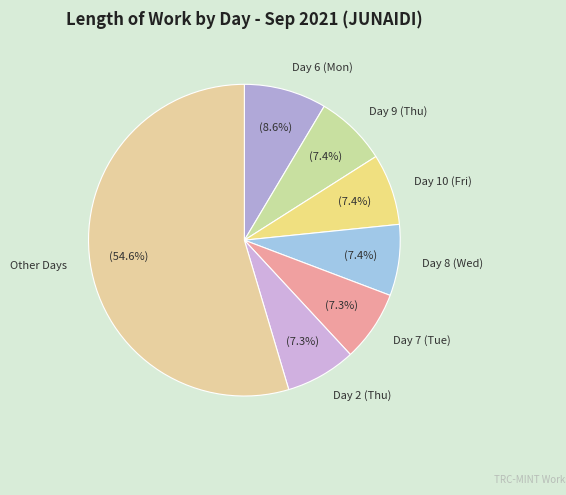

Which slice is the largest?

Other Days